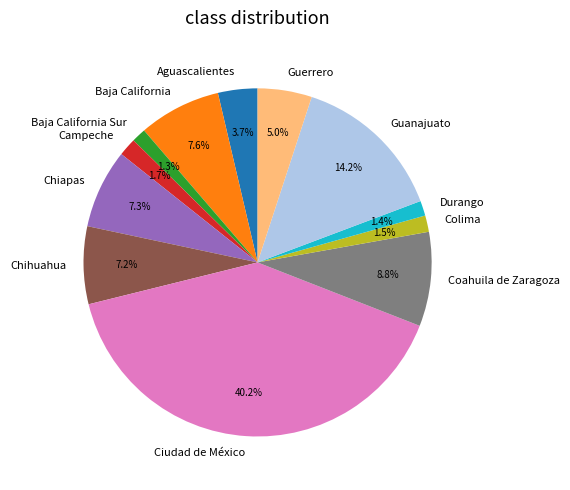

Is there a majority slice in this chart?

No